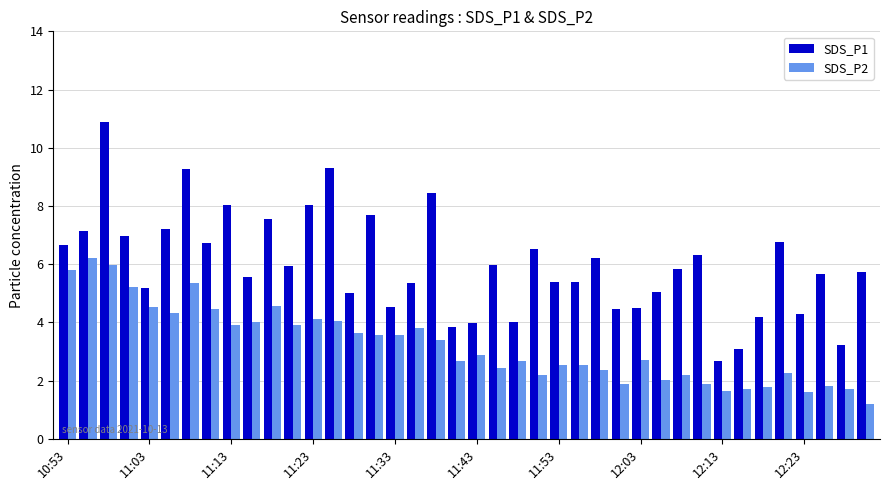

What is the difference between the maximum and second lowest values in the SDS_P1 series?

7.8